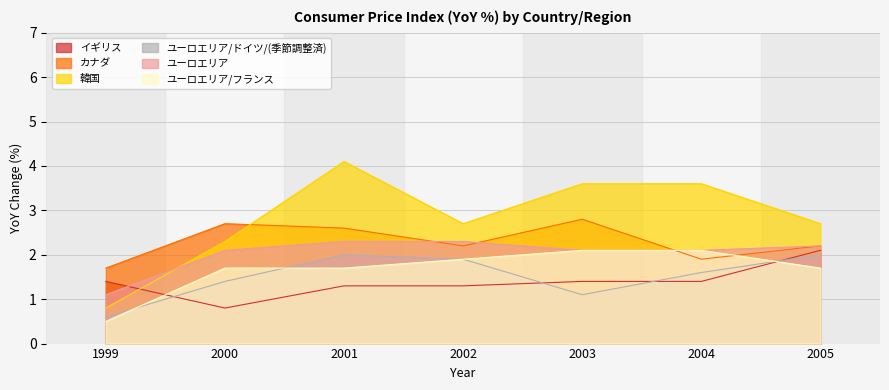

What is the average value of the 韓国 series?

2.8